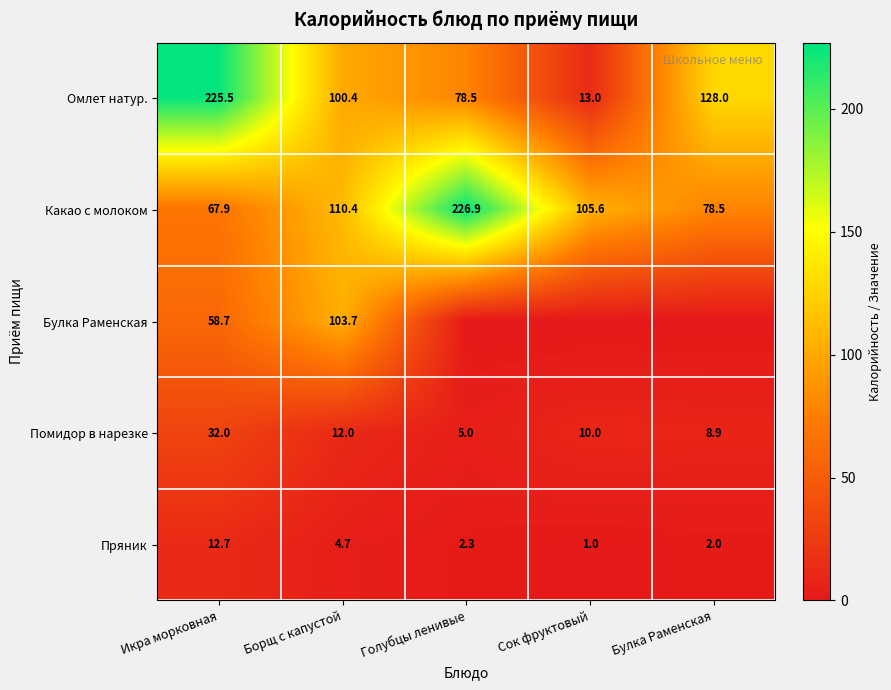

At which category is the sum across all series the highest?

Икра морковная